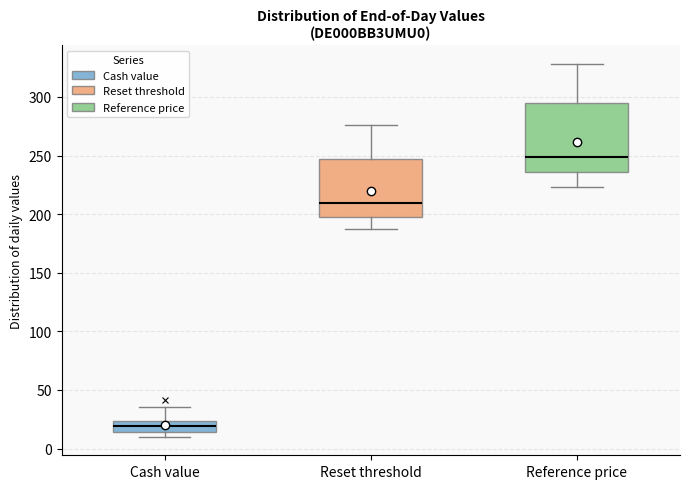

Reading left to right, read every box against the y-axis: the position of its median line, the range the box covers, and the ends of its whiskers. The values are not printed on the chart, so give them approximately, as read against the axis.

Cash value: median 20, box 15 to 25, whiskers 10 to 35
Reset threshold: median 210, box 200 to 245, whiskers 185 to 275
Reference price: median 250, box 235 to 295, whiskers 225 to 330